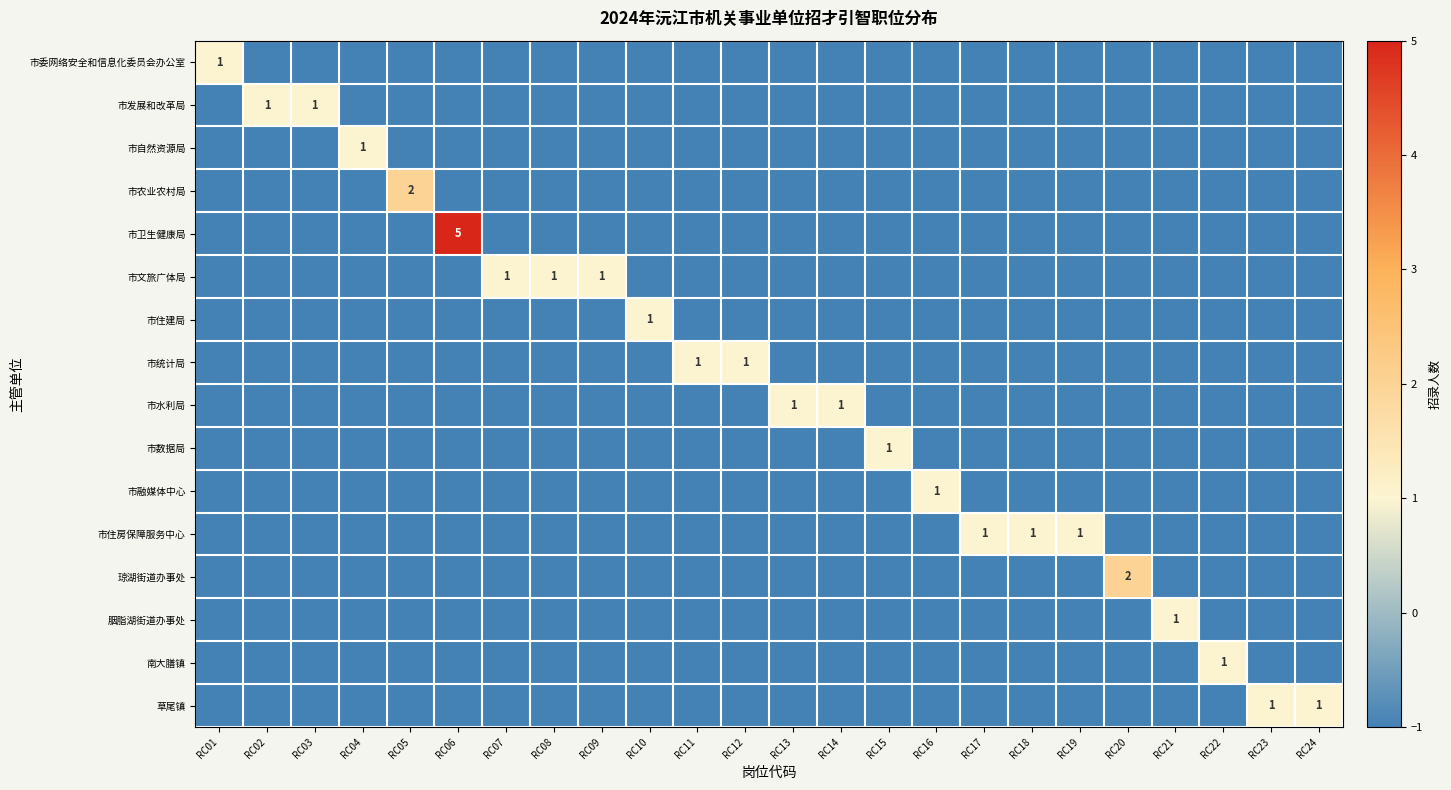

What is the minimum value for 市数据局?

-1